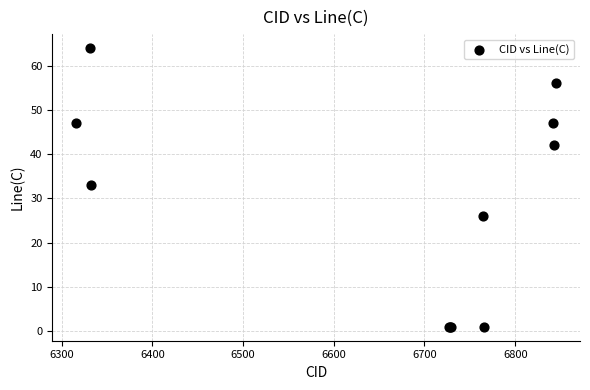

What Y value in the scatter plot is closest to 32?

33